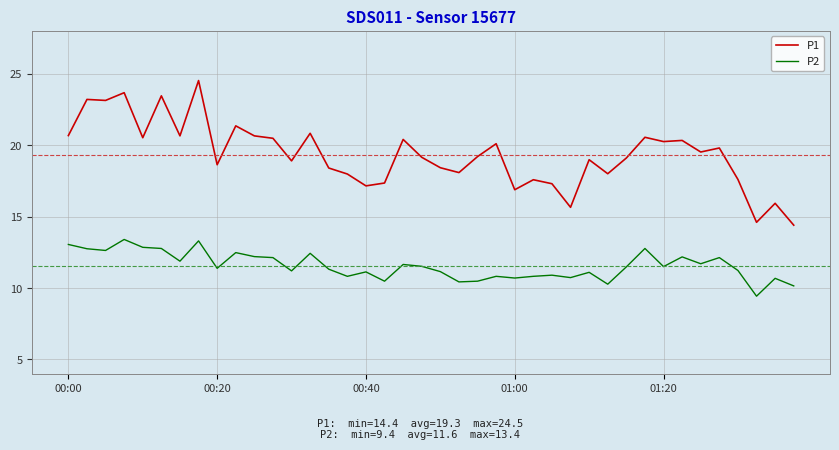

True or false: P1 and P2 cross at least once.

False